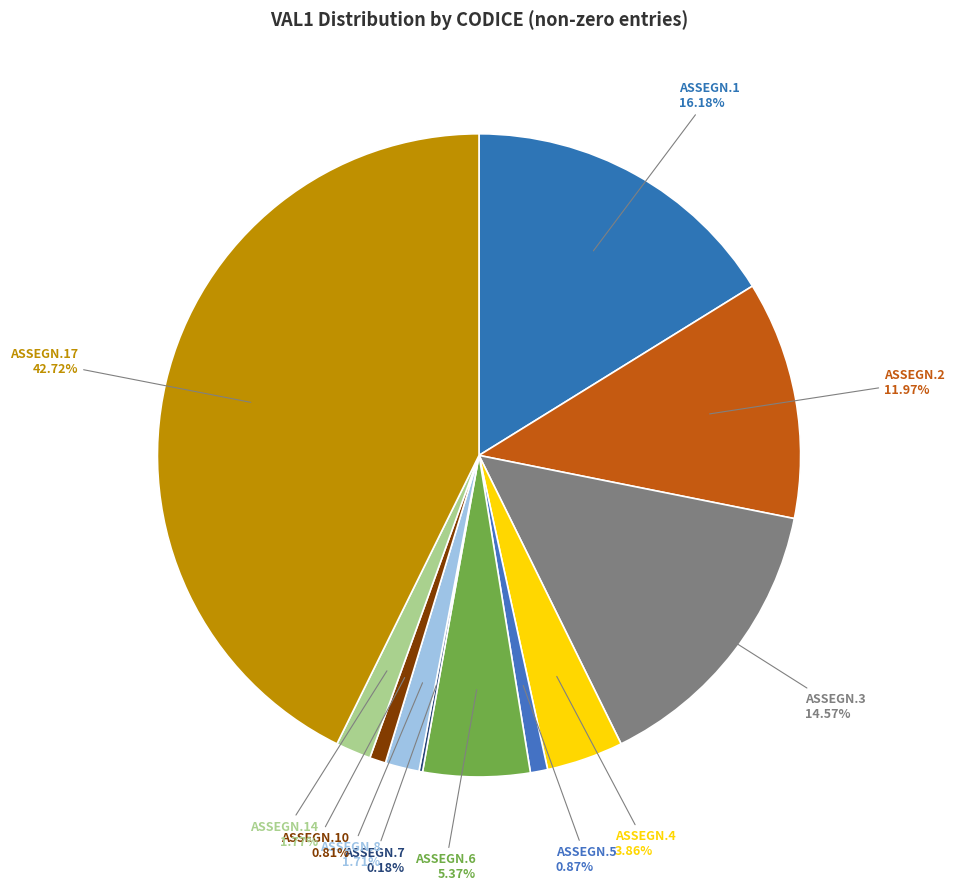

Between ASSEGN.5 and ASSEGN.14, which is larger?

ASSEGN.14